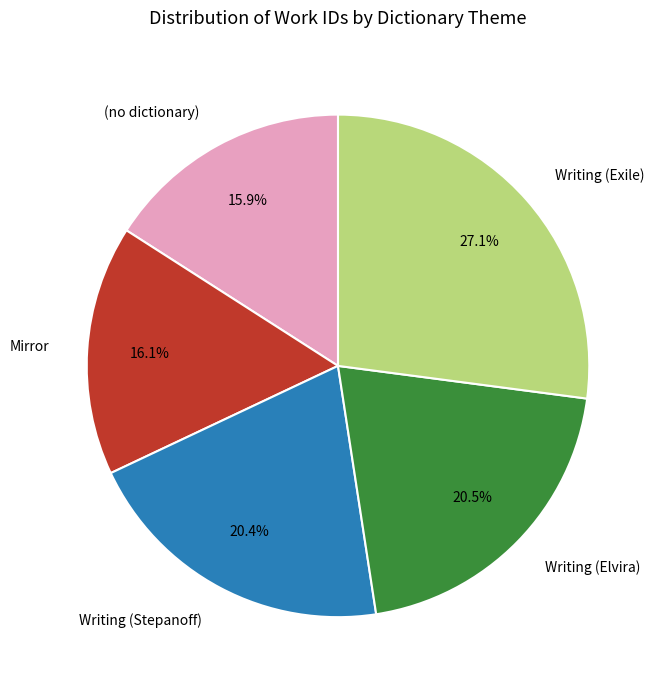

What portion of the pie excludes (no dictionary)?

84.1%